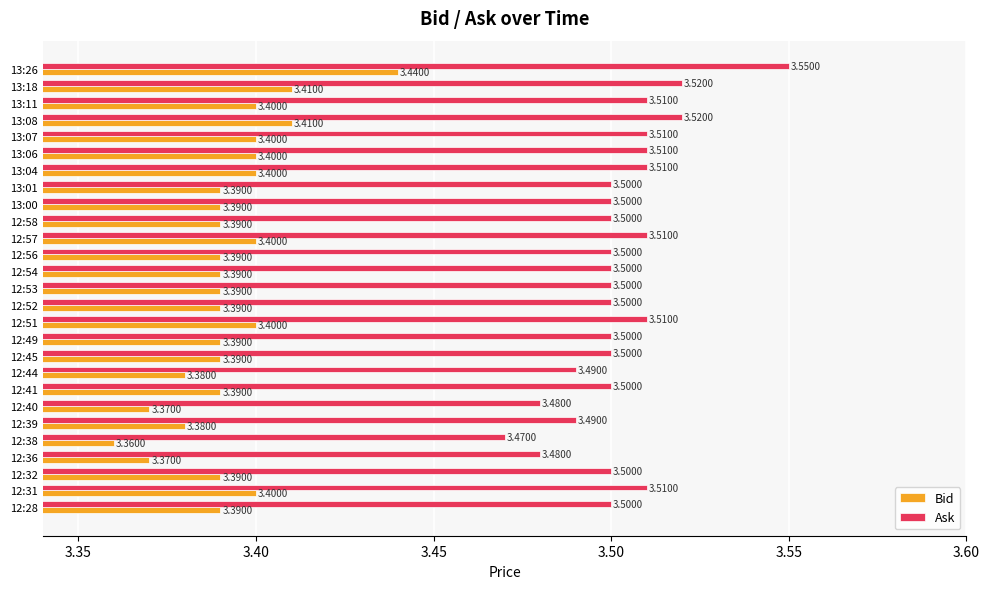

What is the sum of the Ask values at 12:52 and 12:41?

7.0